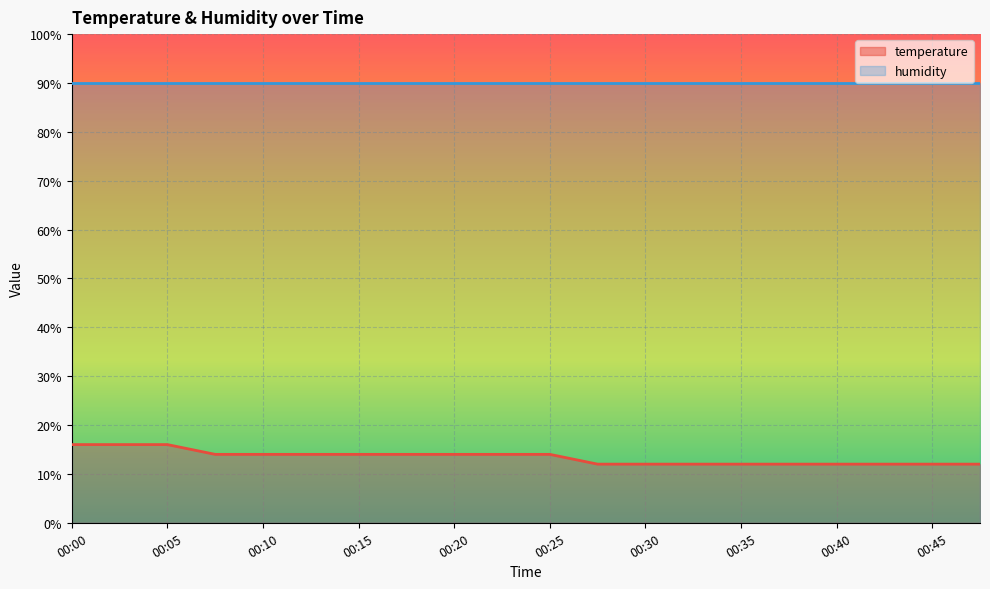

The chart shows a value of 12.0 at 00:27. True or false?

True